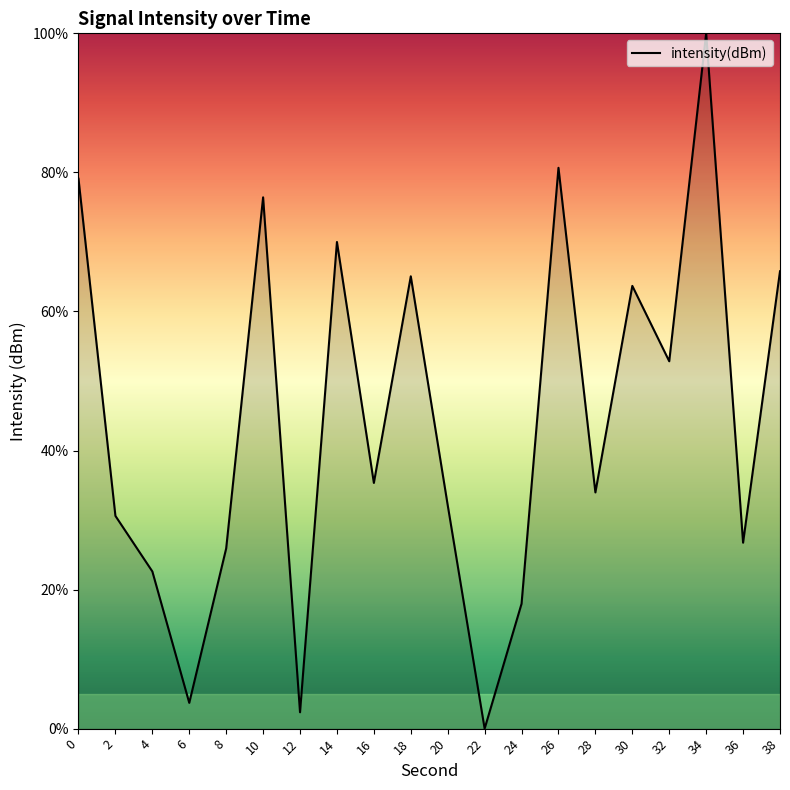

Where is the first local minimum?

6